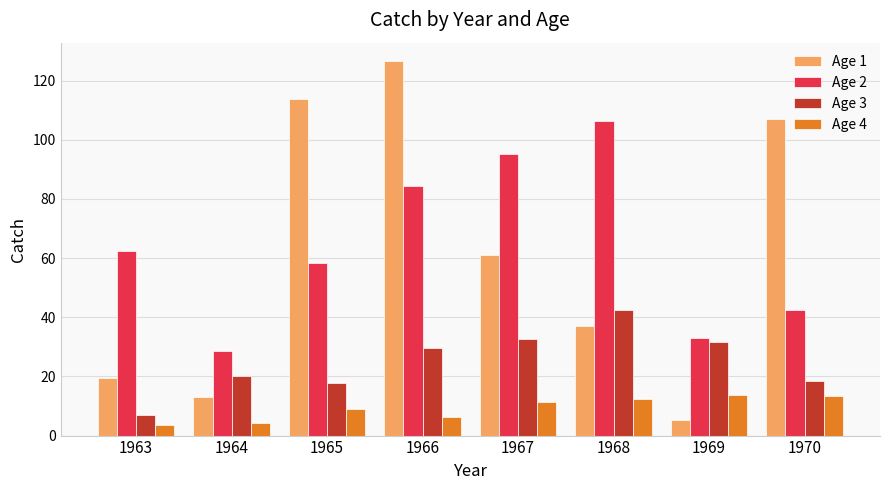

List the series in order of their peak value, lowest first.

Age 4, Age 3, Age 2, Age 1